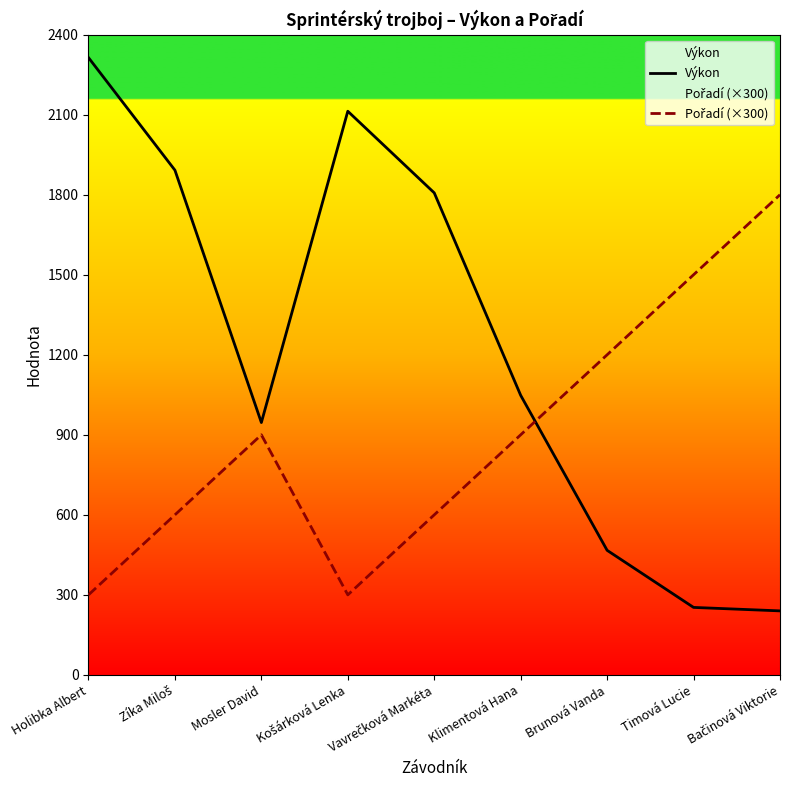

How many intersections are there between Výkon and Pořadí (×300)?

1